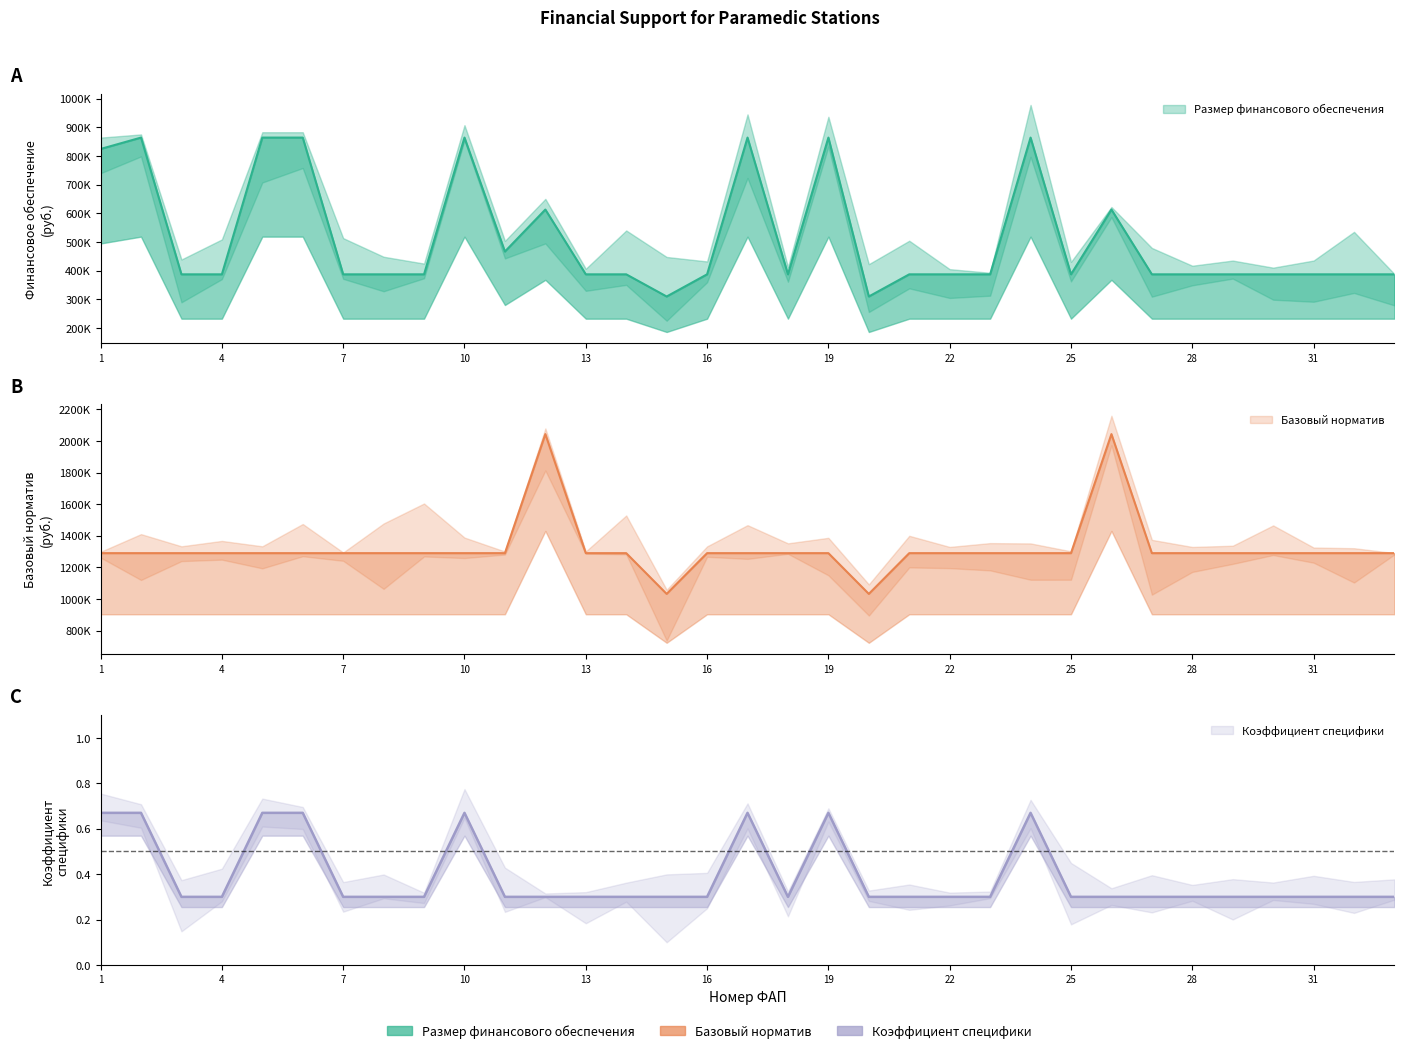

Does the chart have visible grid lines?

No